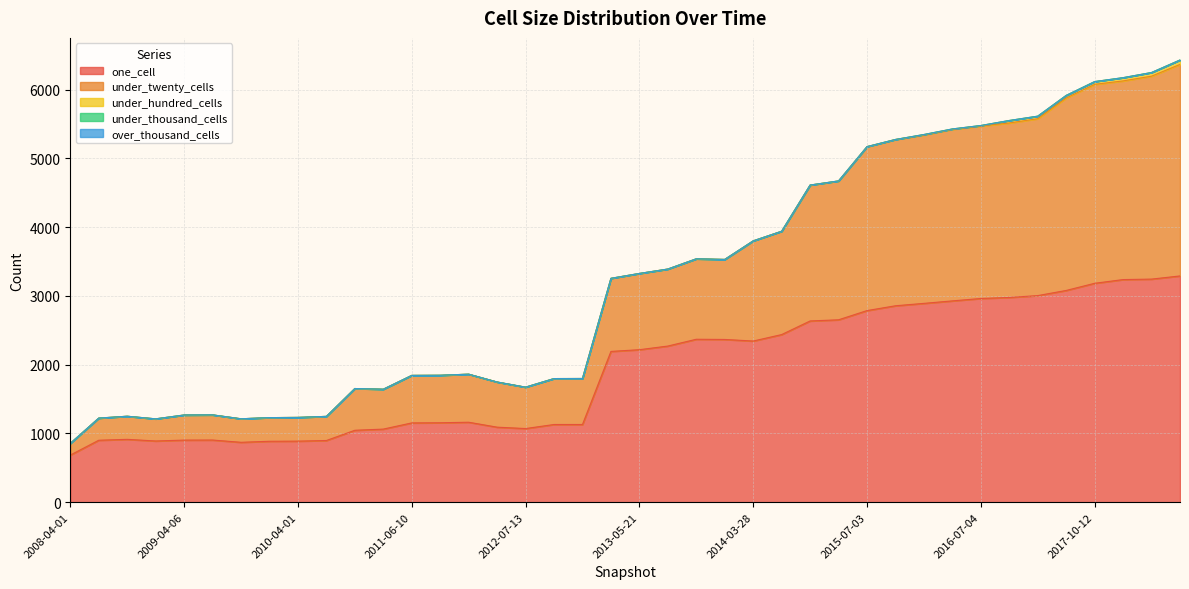

True or false: one_cell has more than 1 points higher than both neighbors.

True